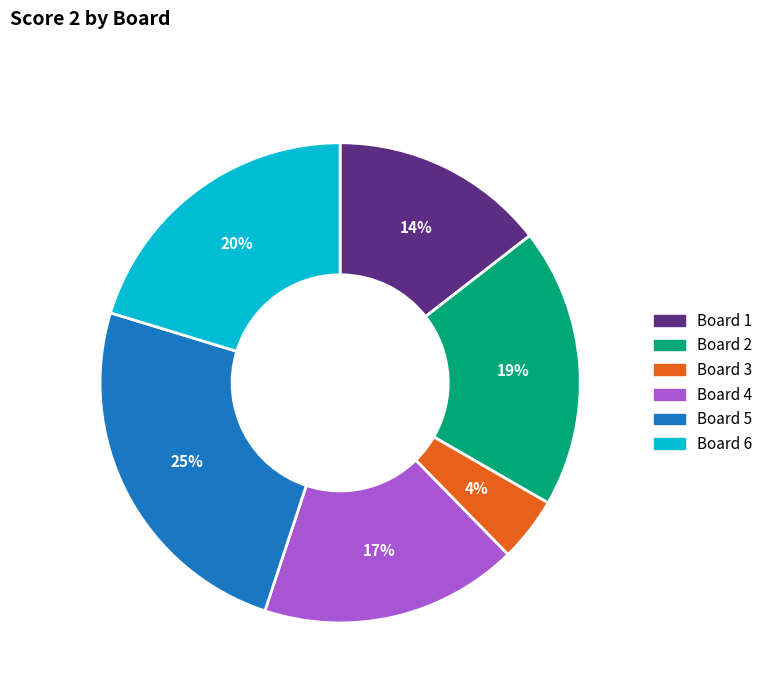

What is the smallest slice in the pie chart?

Board 3